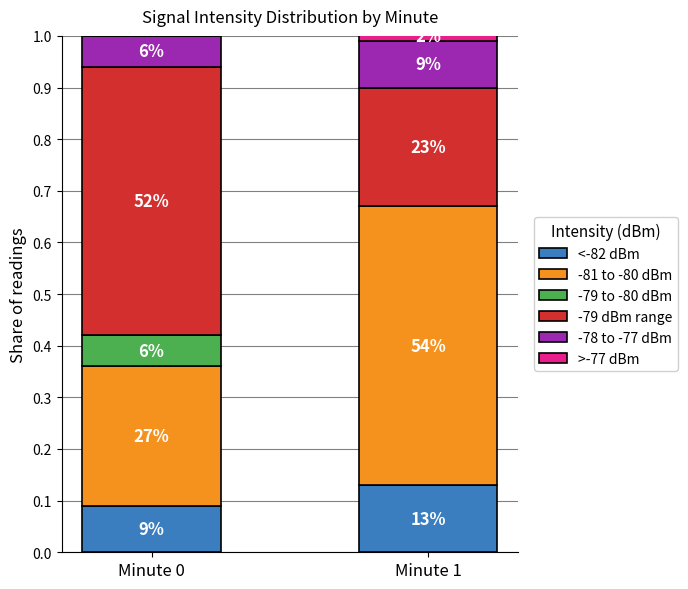

What are all the series names shown in the legend?

<-82 dBm, -81 to -80 dBm, -79 to -80 dBm, -79 dBm range, -78 to -77 dBm, >-77 dBm